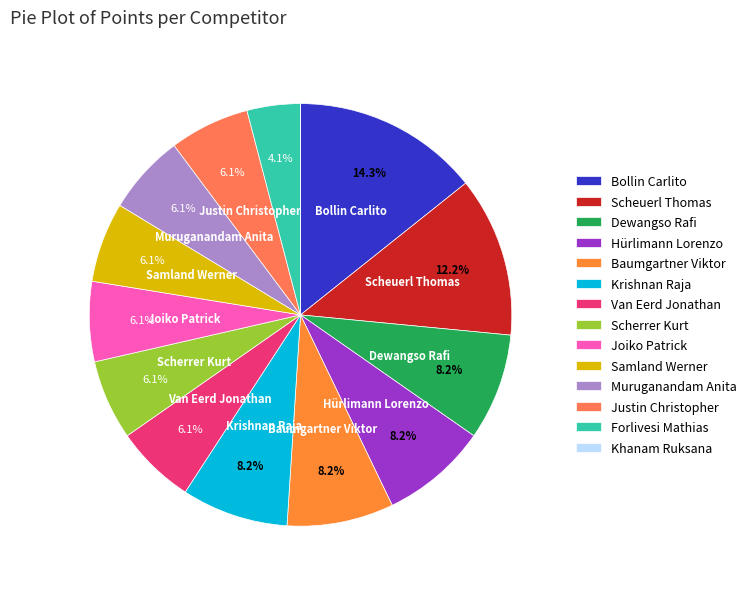

True or false: Bollin Carlito accounts for 14% of the total.

True